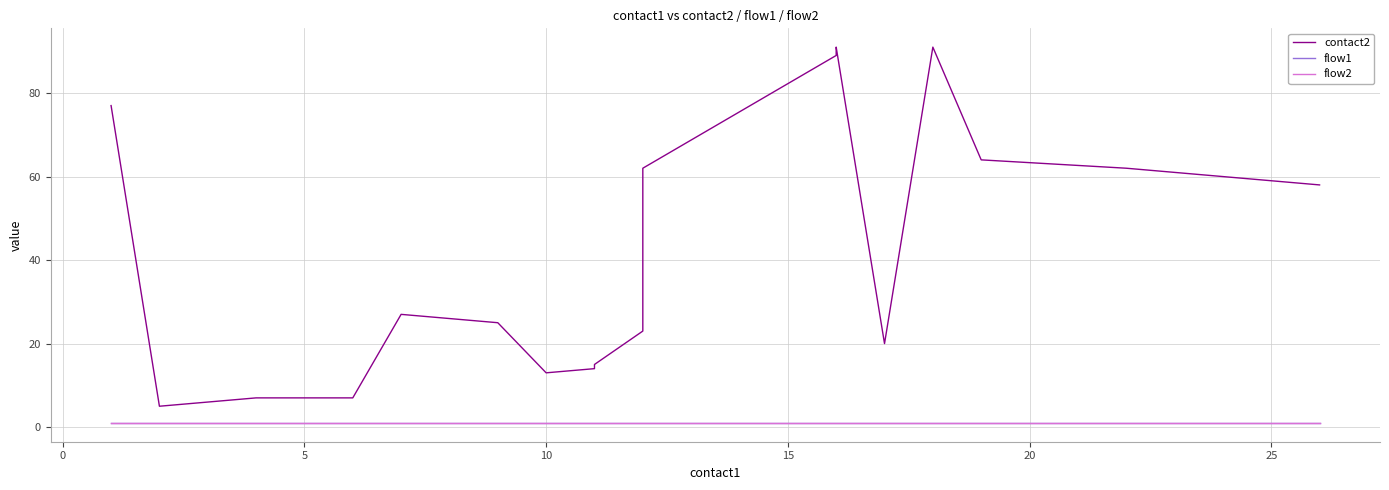

What is the sum of the contact2 values at 15 and 5?

13